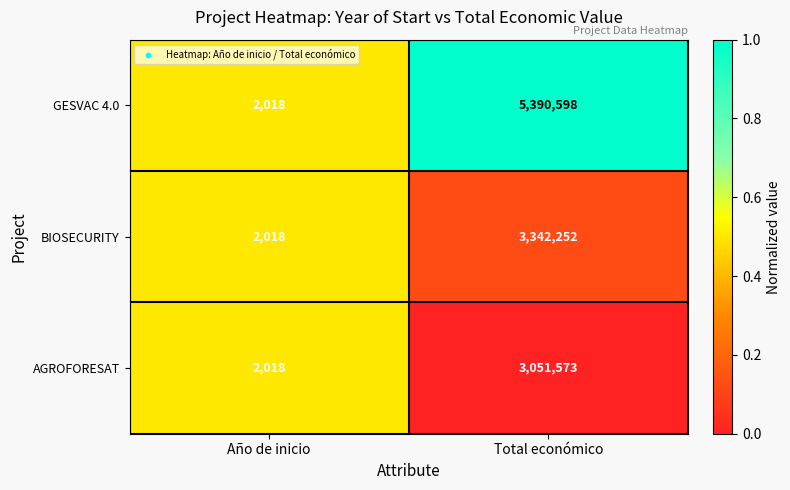

What is the sum of the GESVAC 4.0 values at Total económico and Año de inicio?

5392616